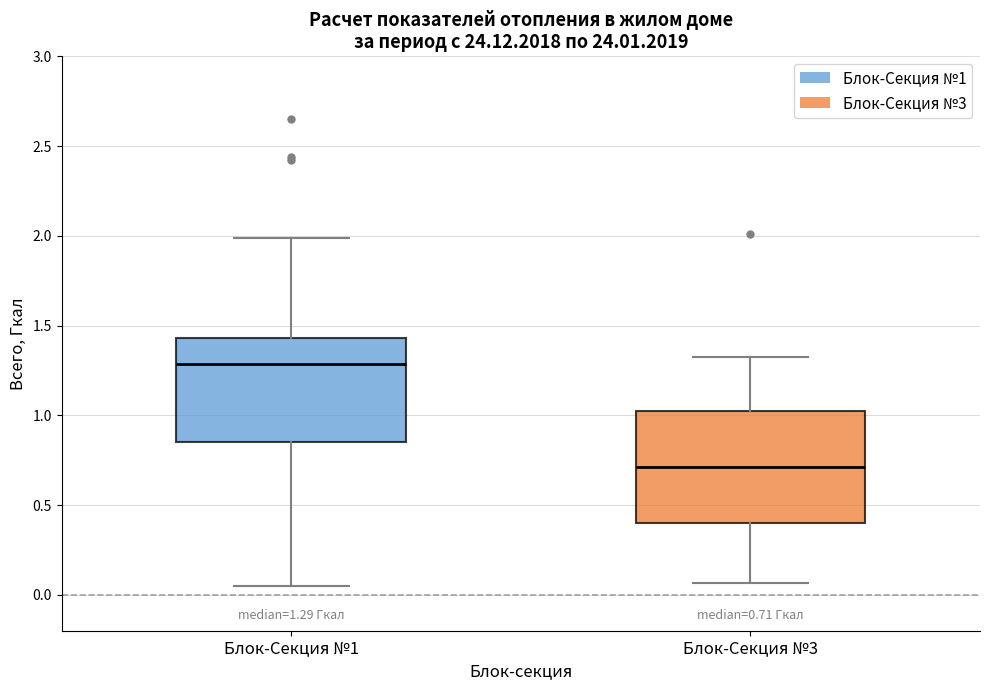

Which box has the lowest median line?

Блок-Секция №3